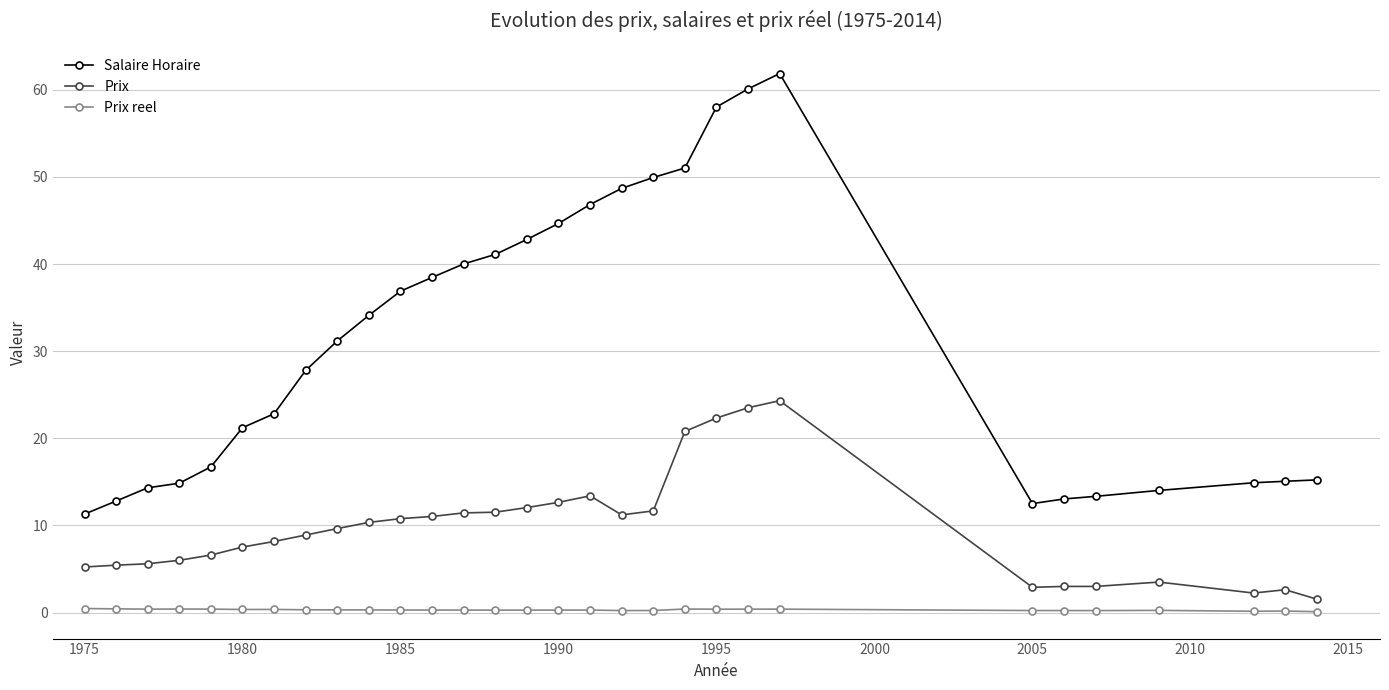

Which series has the widest spread of values?

Salaire Horaire